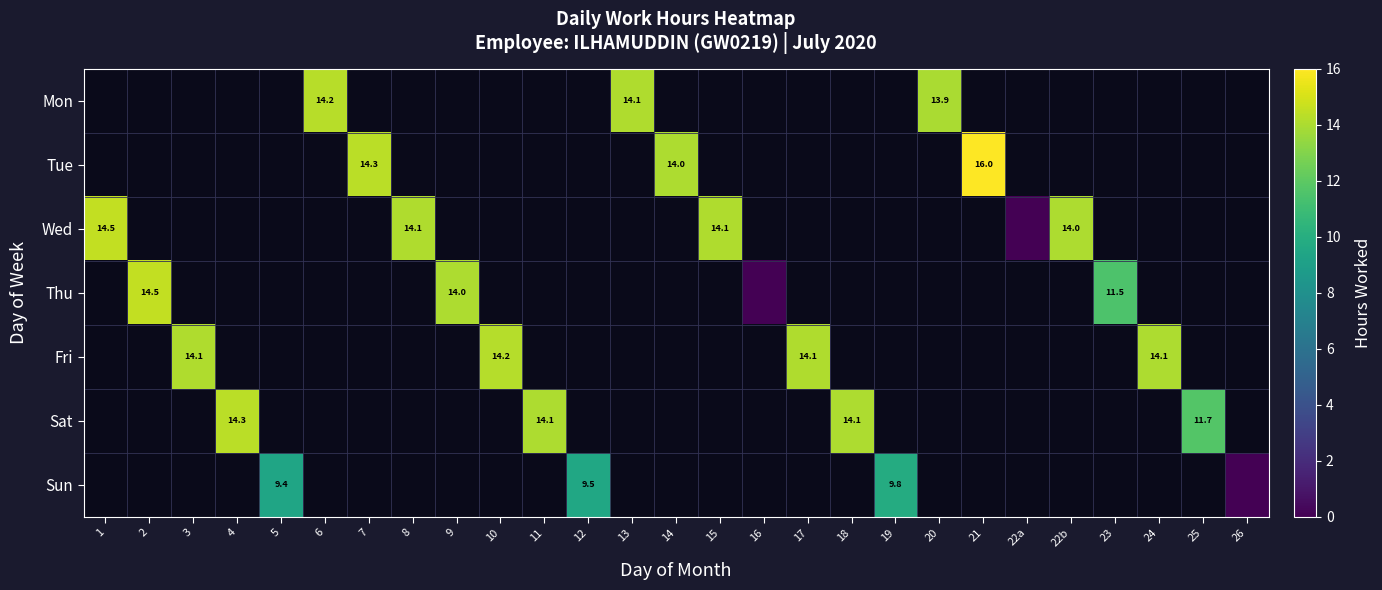

Which category has the lowest value in the Fri series?

1